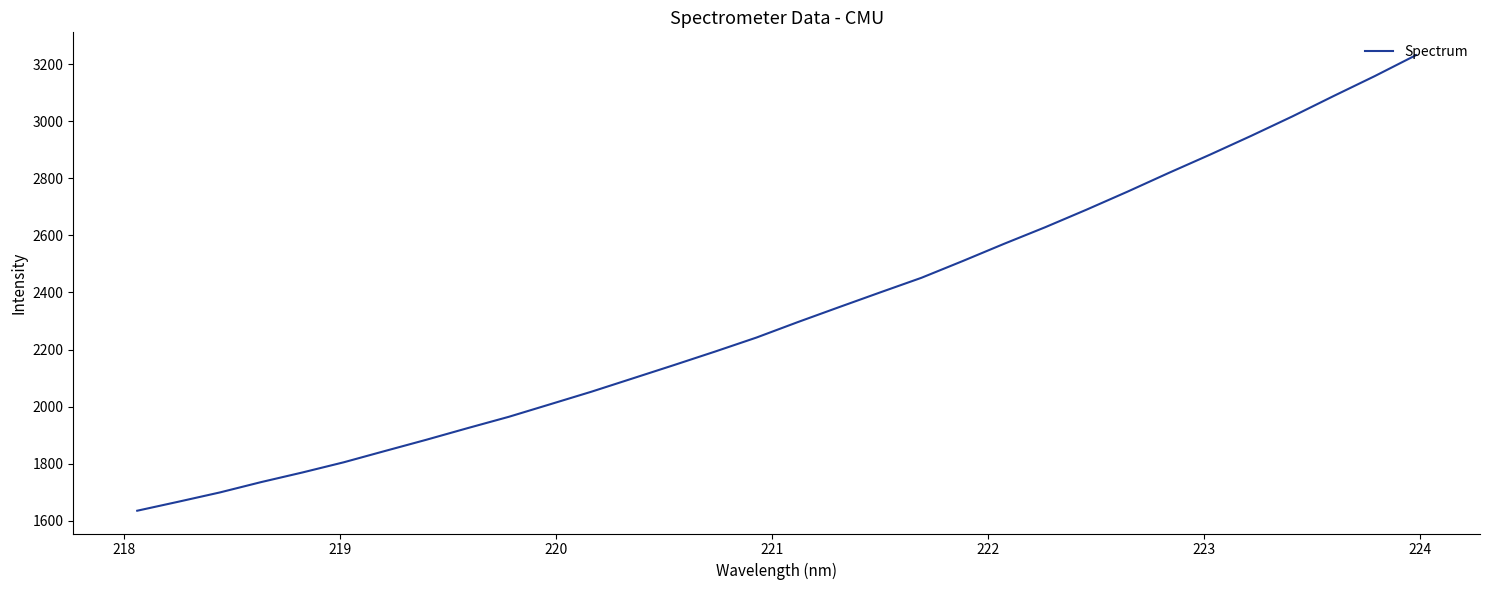

What is the minimum value shown in the chart?

1634.7